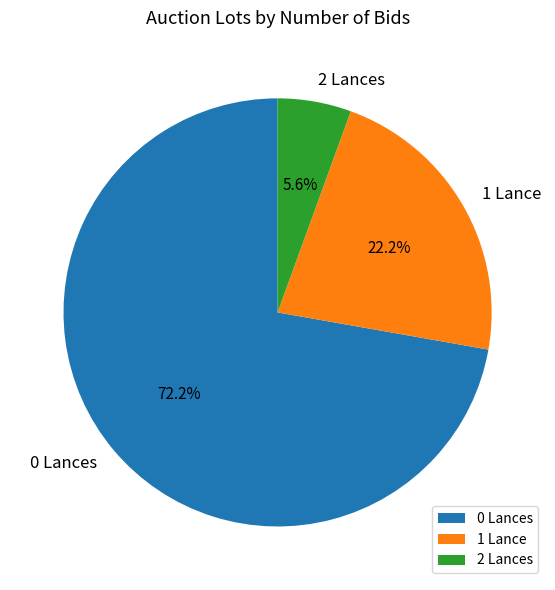

Approximately how many times larger is the value at 1 Lance compared to 0 Lances?

0.3